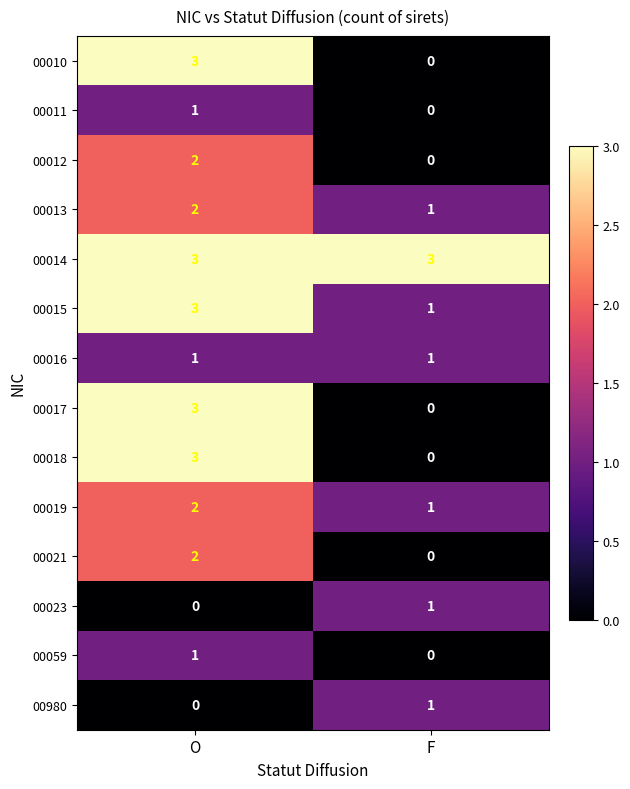

Reading left to right, what are all the values shown in this chart?

00010: 3	0
00011: 1	0
00012: 2	0
00013: 2	1
00014: 3	3
00015: 3	1
00016: 1	1
00017: 3	0
00018: 3	0
00019: 2	1
00021: 2	0
00023: 0	1
00059: 1	0
00980: 0	1